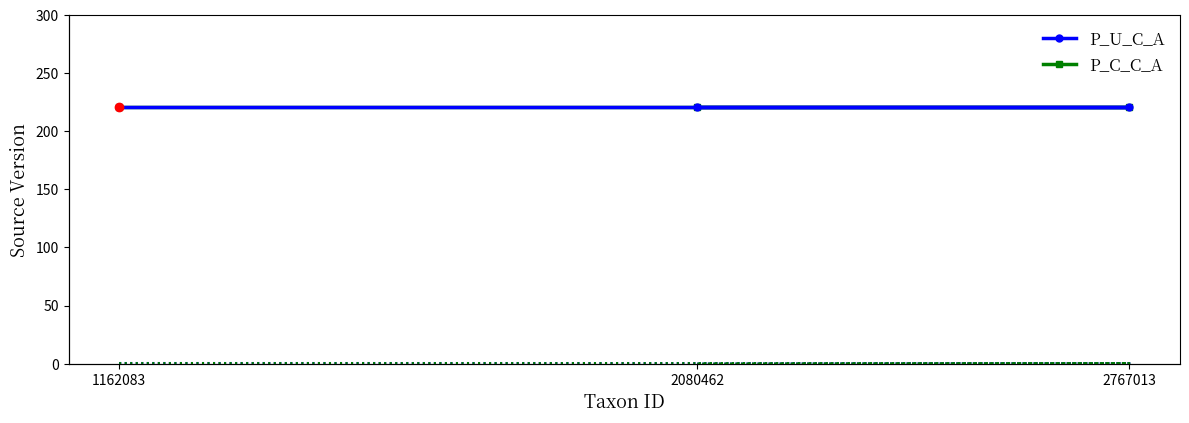

What is the value of the P_C_C_A point at the 3rd from the left?

220.6